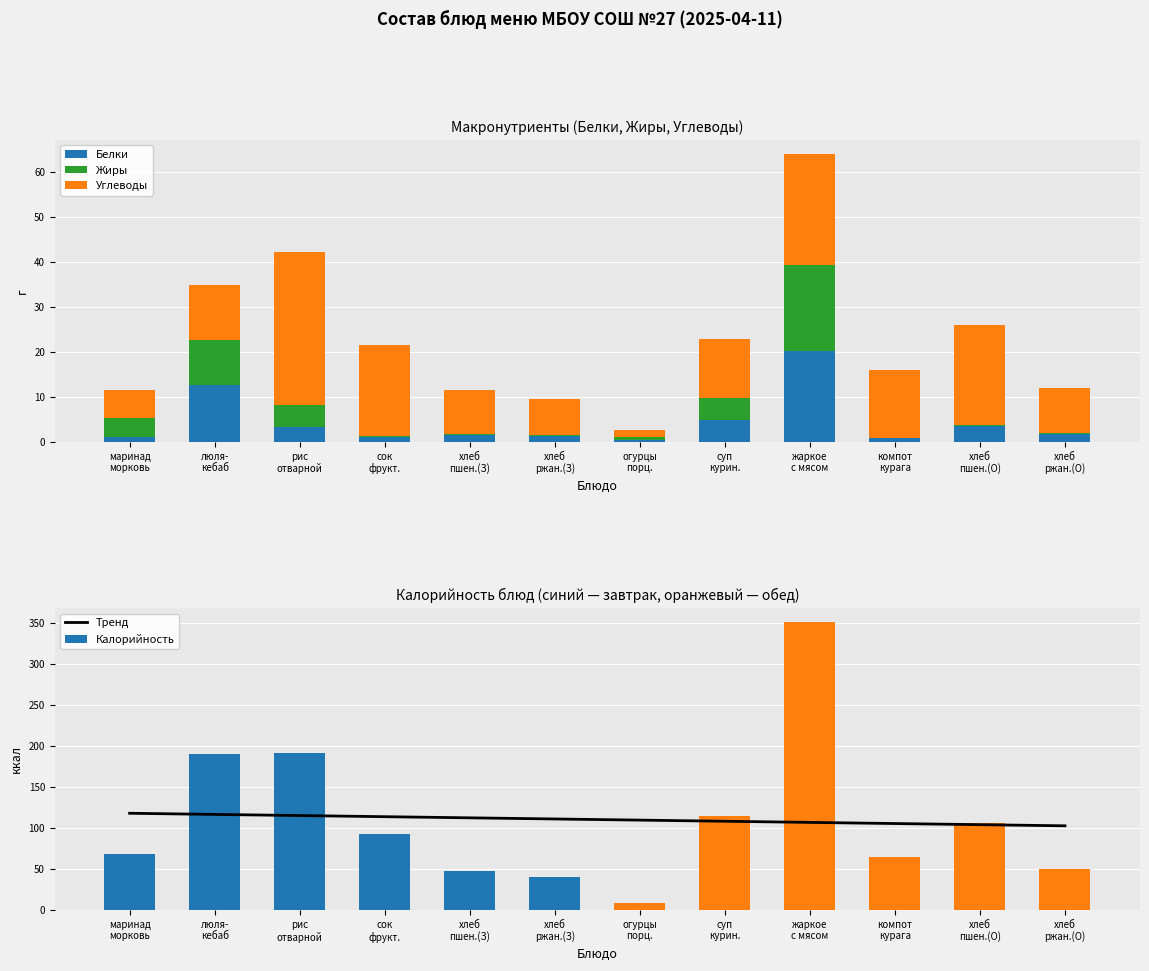

What is the difference between the Тренд values at хлеб
ржан.(О) and хлеб
пшен.(О)?

1.4